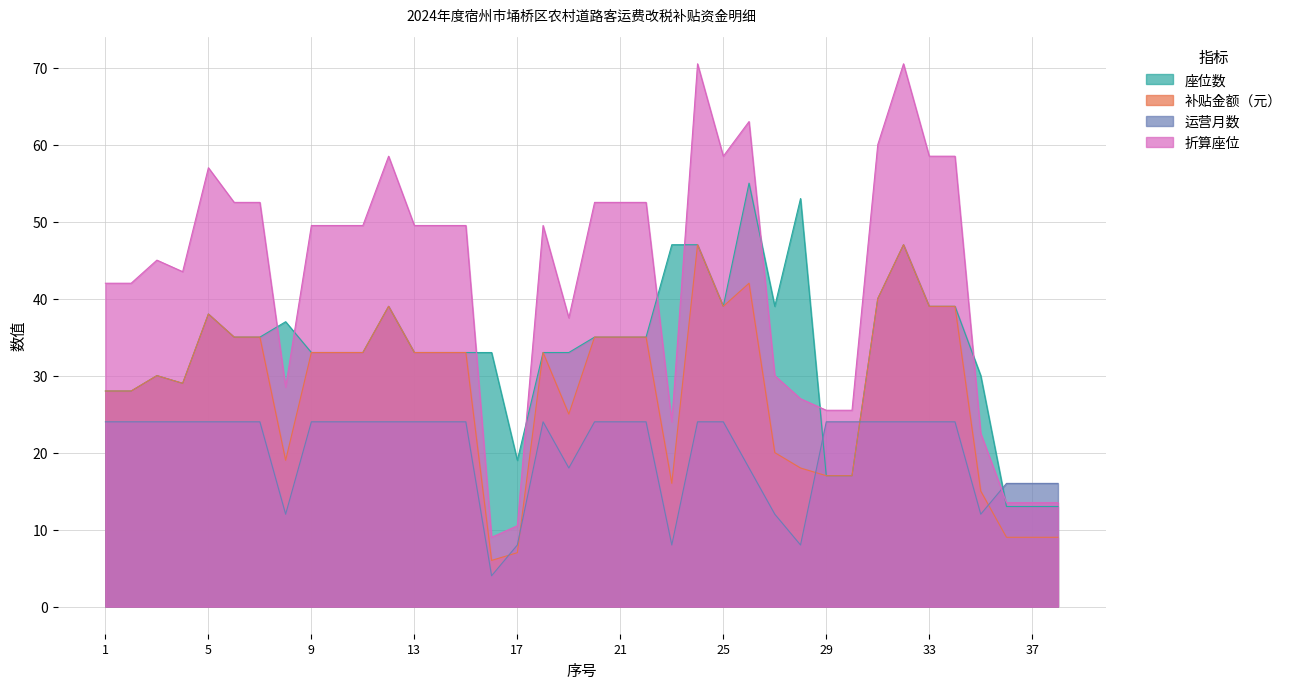

Which series has the widest spread of values?

折算座位